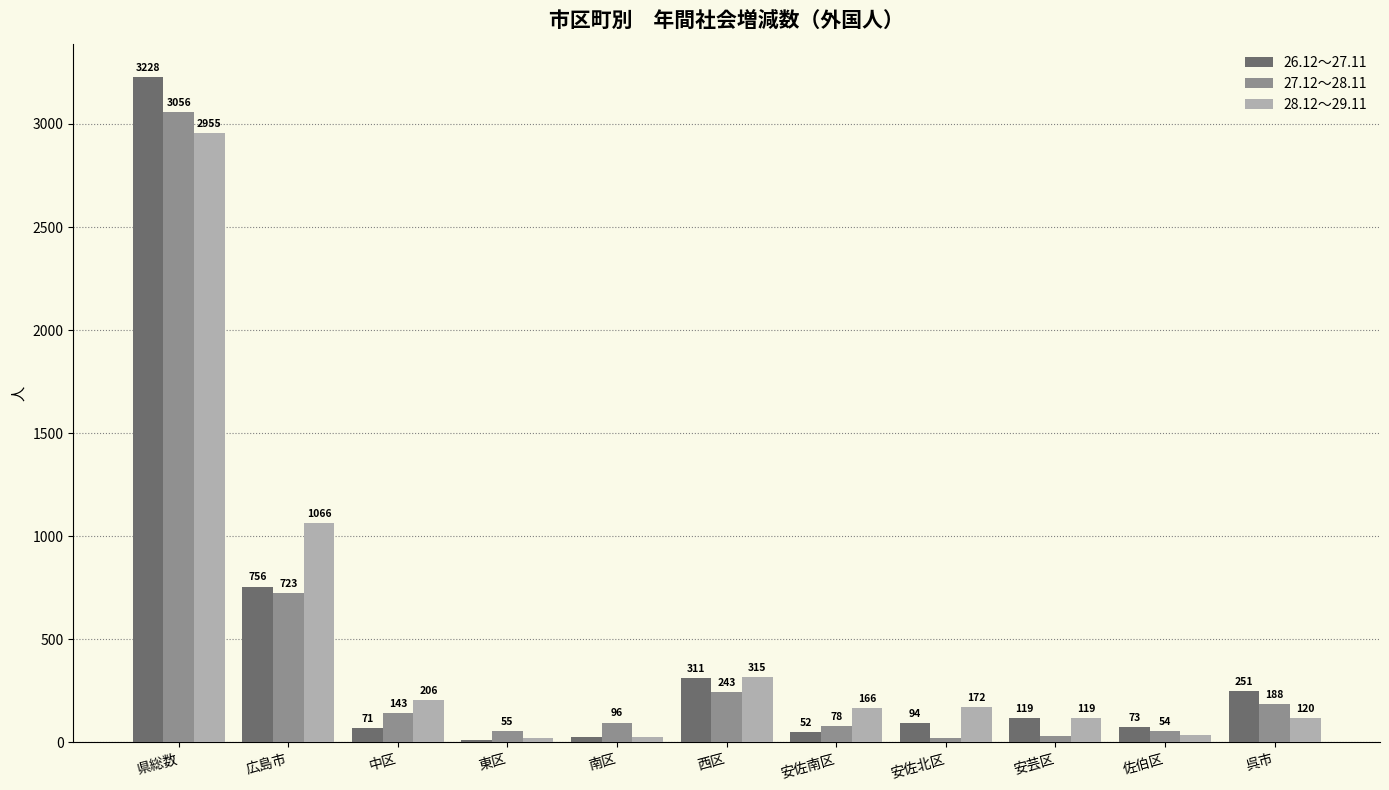

The value of 27.12～28.11 at 中区 is 143. True or false?

True